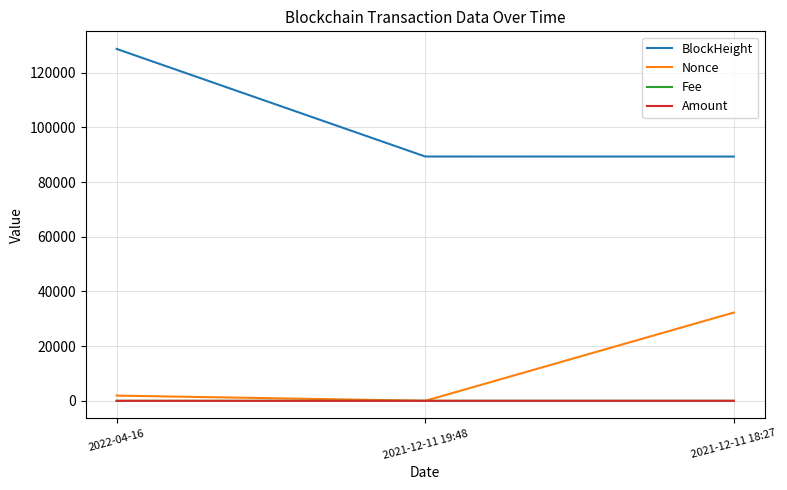

What is the sum of the Nonce values at 2021-12-11 19:48 and 2021-12-11 18:27?

32284.0